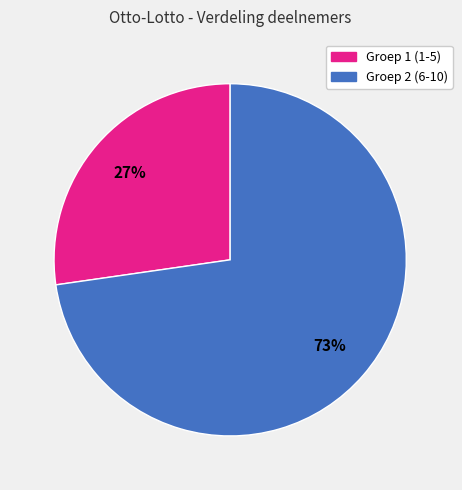

Does any single category account for the majority?

Yes